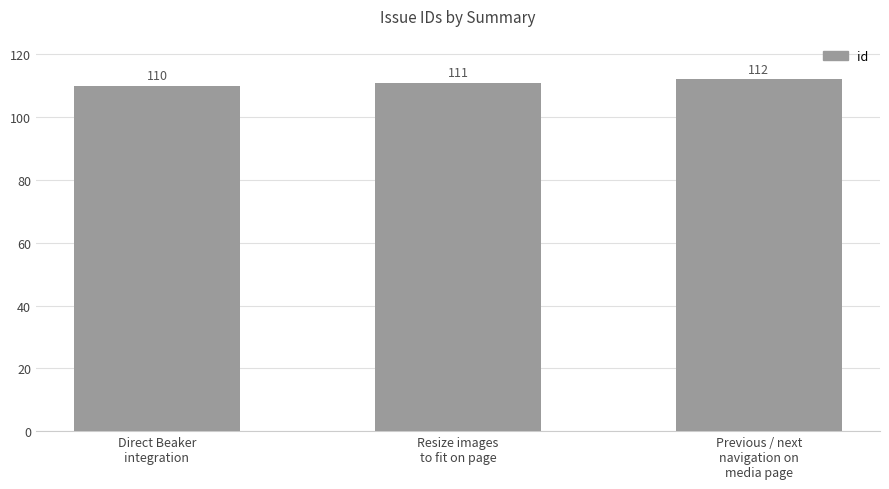

Count the values in the range 110 to 112.

3